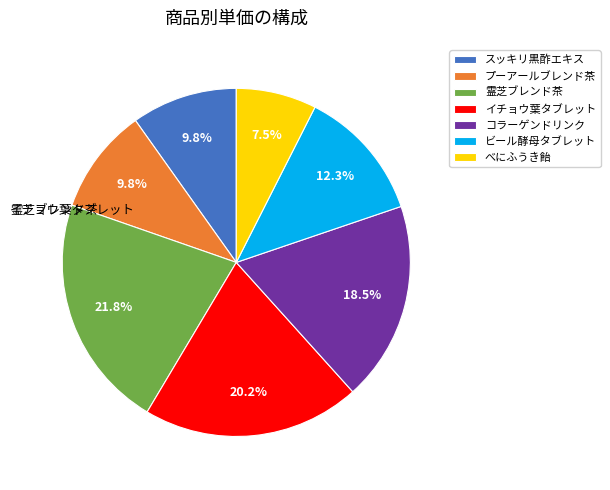

How many segments does this pie chart have?

7